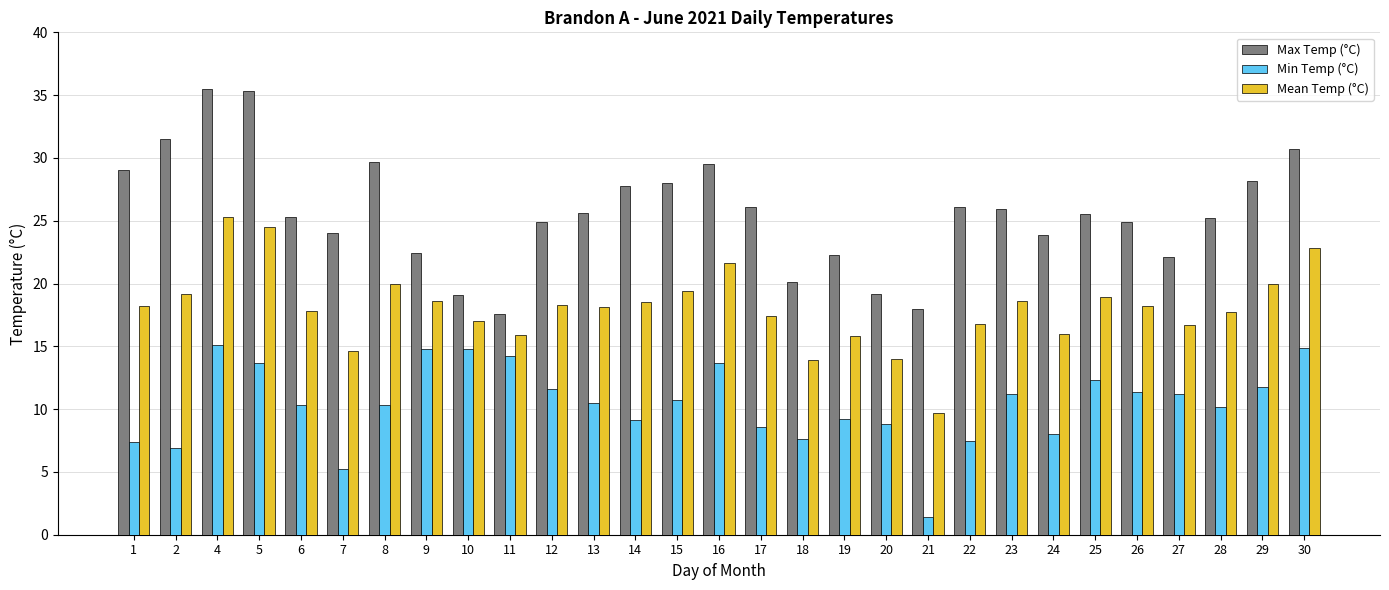

List the series in order of their overall mean, highest first.

Max Temp (°C), Mean Temp (°C), Min Temp (°C)